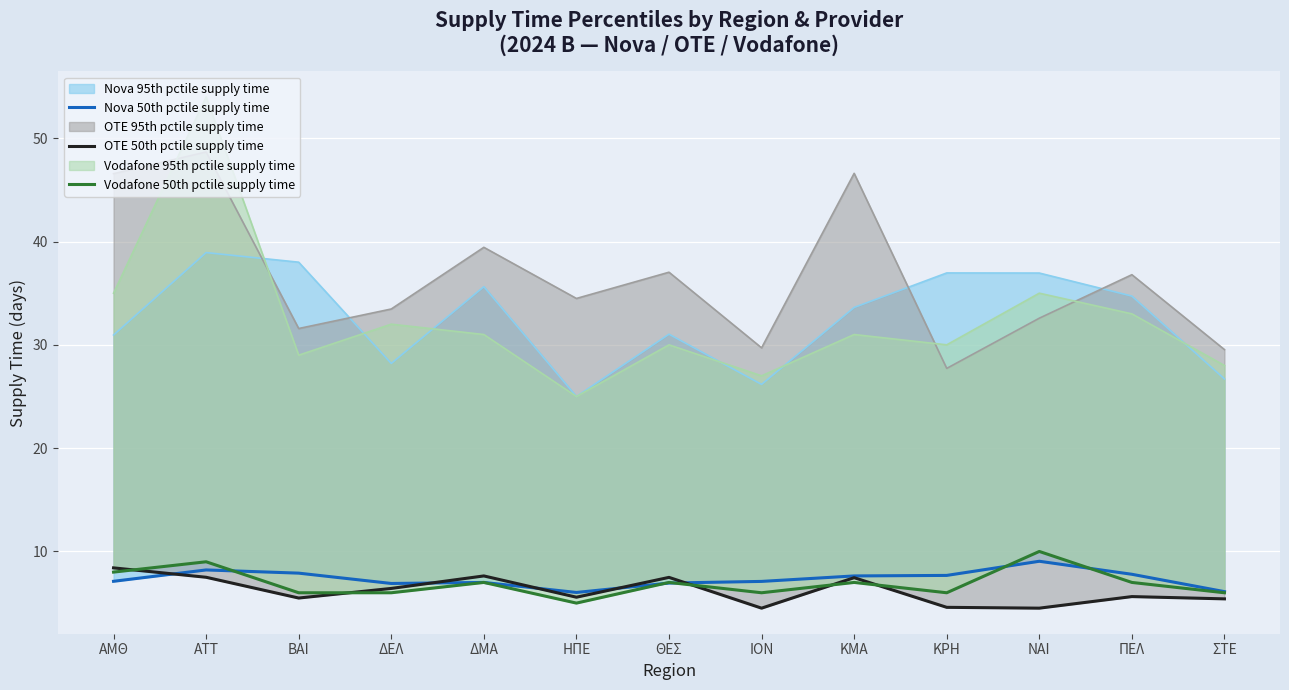

True or false: Nova 50th pctile supply time and Vodafone 50th pctile supply time intersect in this chart.

True